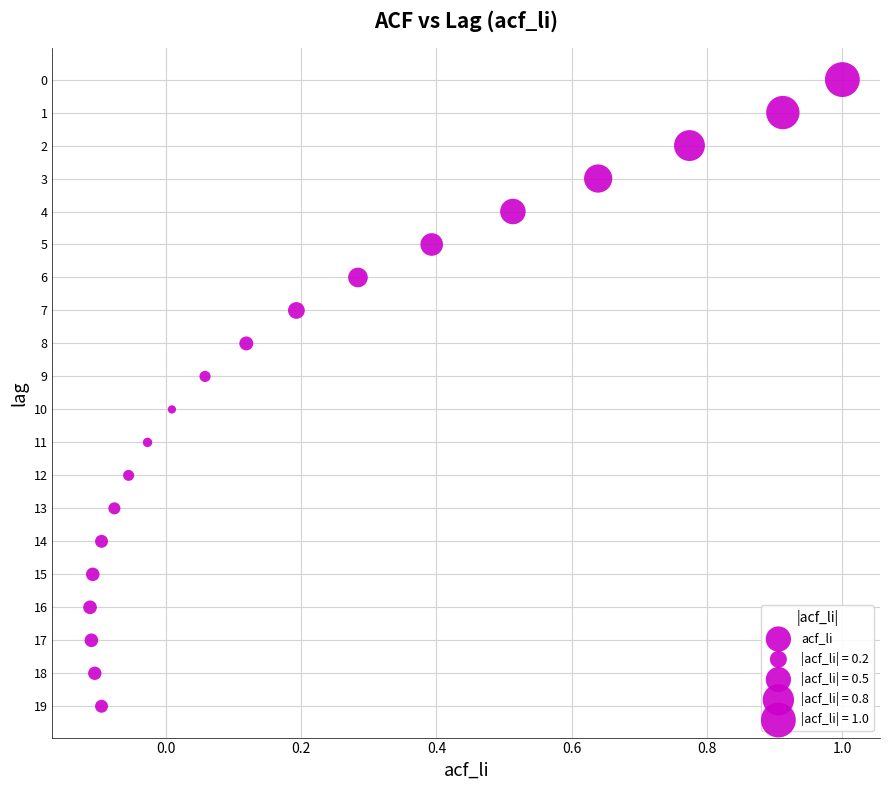

What is the range of Y values (max minus min)?

19